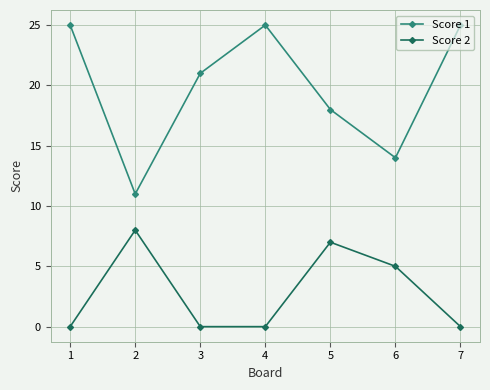

Reading left to right, what are all the values shown in this chart?

Score 1: 1=25	2=11	3=21	4=25	5=18	6=14	7=25
Score 2: 1=0	2=8	3=0	4=0	5=7	6=5	7=0